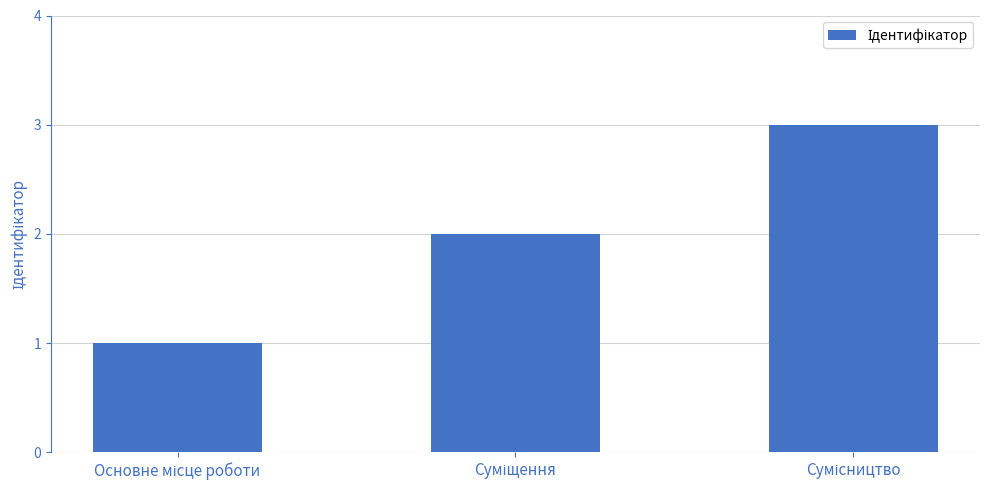

How many bars are there in total?

3